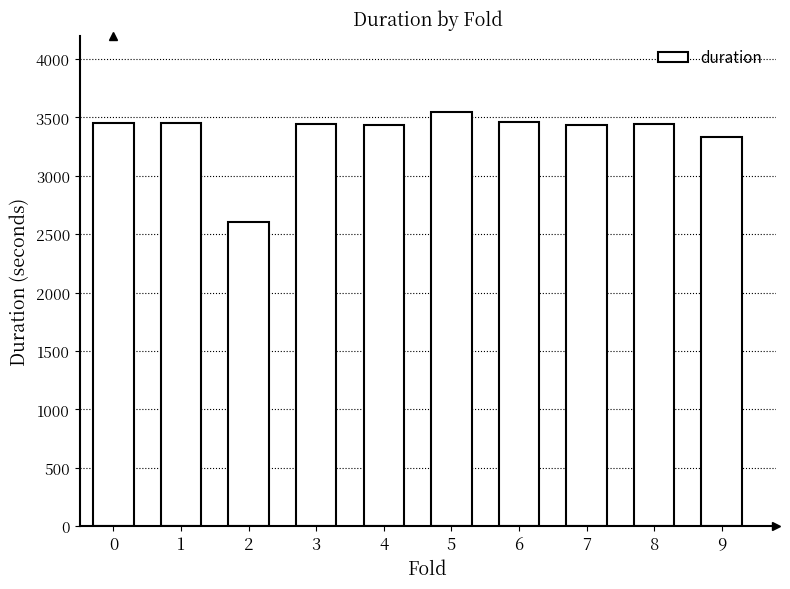

The value at 0 is 5469.8. True or false?

False